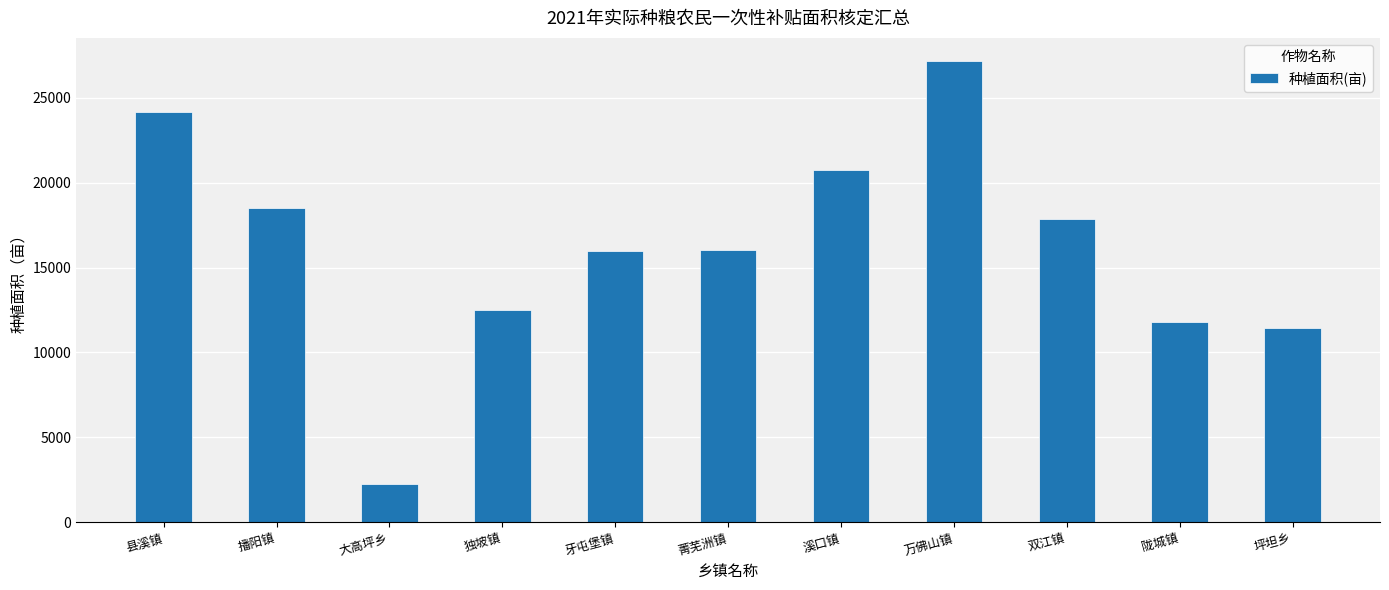

What is the value of the 2nd bar from the left?

18488.7